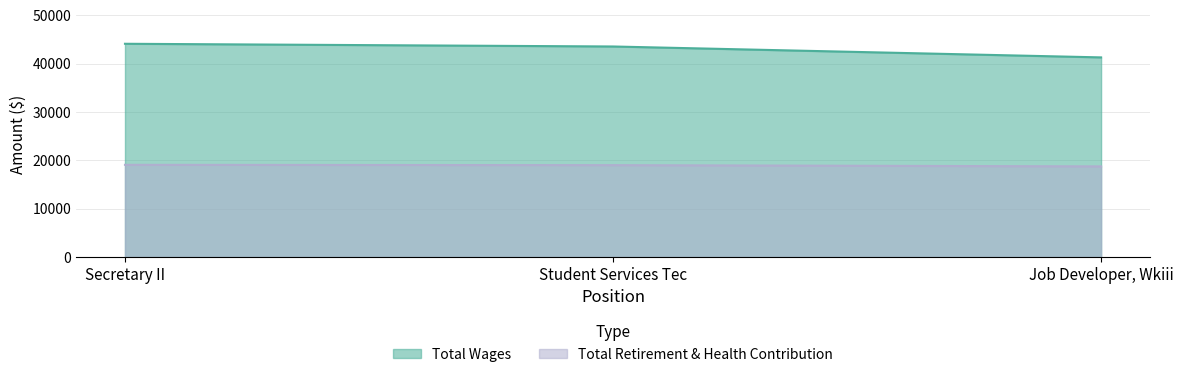

Does the chart display data point markers on the line(s)?

No